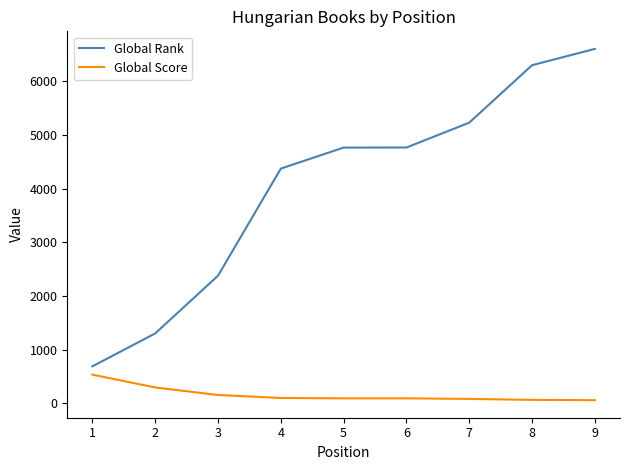

Rank the series at 3 from highest to lowest value.

Global Rank, Global Score